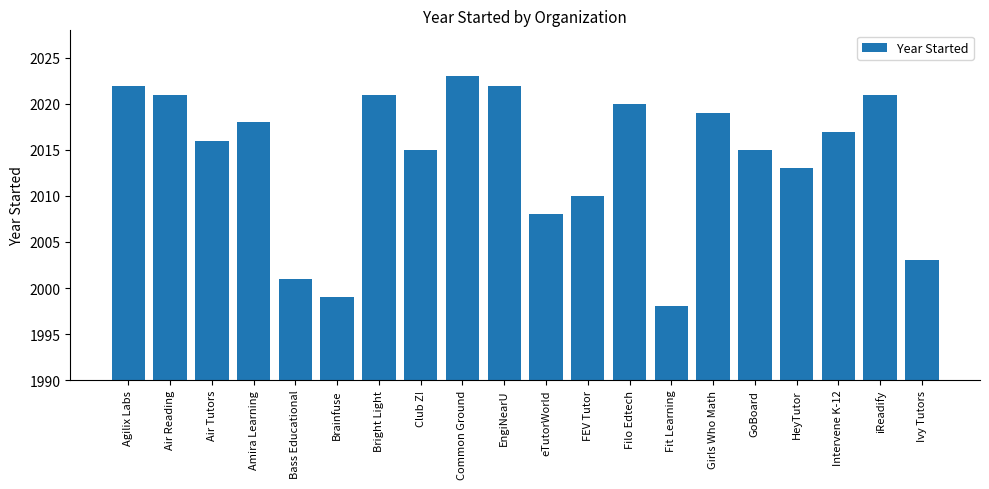

Where is the data nearest to the value 2010?

FEV Tutor